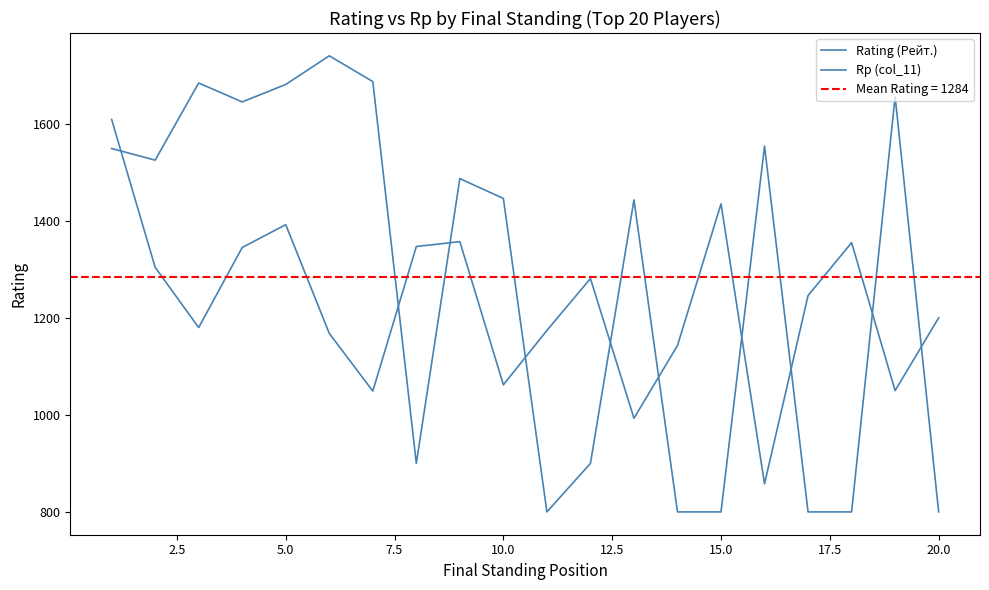

At how many categories does at least one series exceed 1479?

10